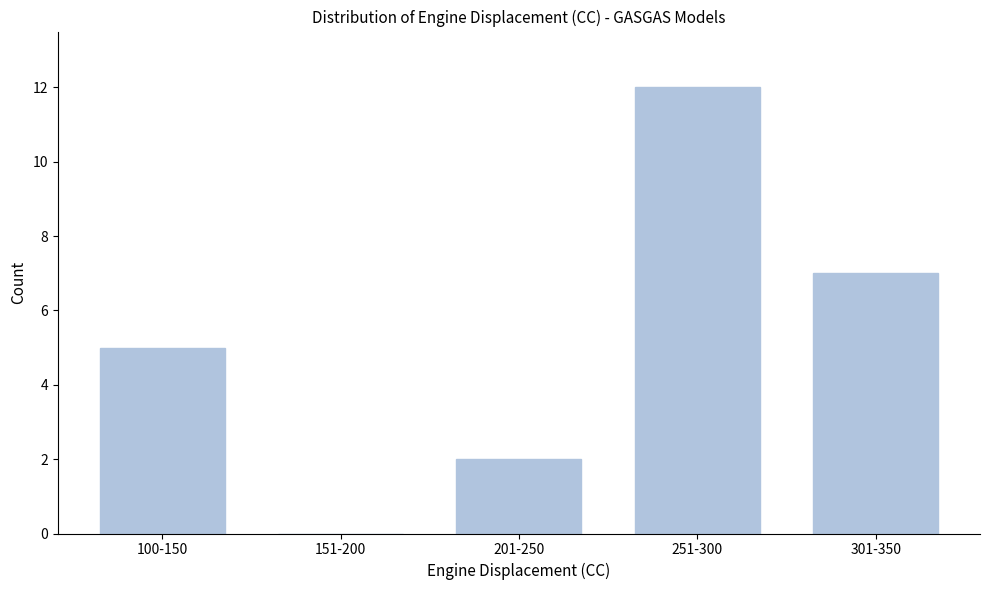

Reading right to left, extract all data points from this chart.

301-350=7	251-300=12	201-250=2	151-200=0	100-150=5